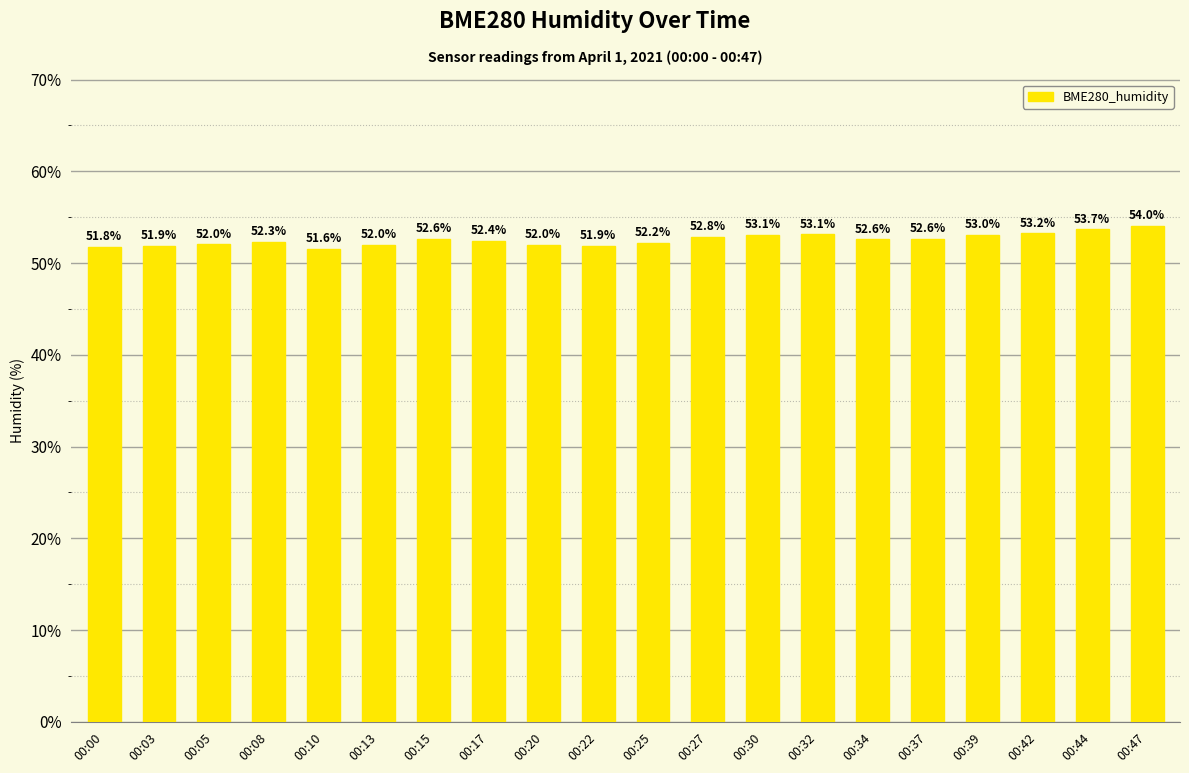

Between 00:39 and 00:03, which is larger?

00:39